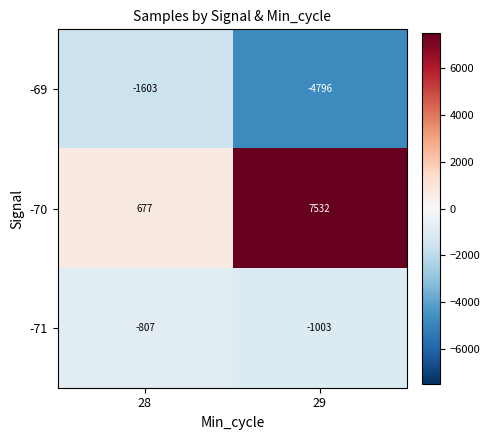

The -71 series shows -807 at 28. True or false?

True